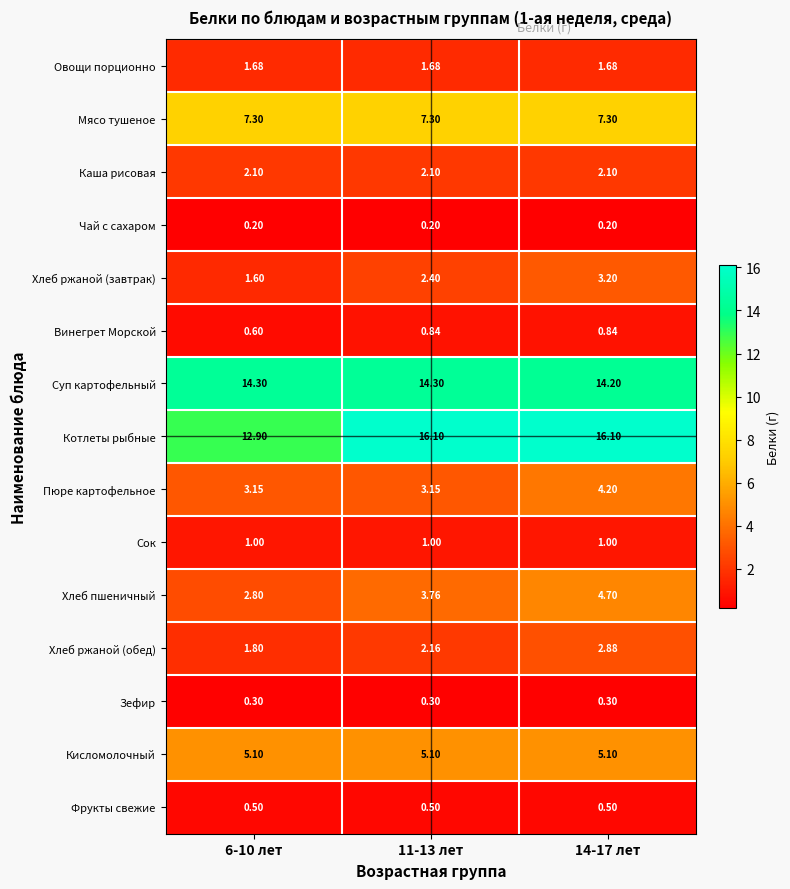

At which category is the sum across all series the highest?

14-17 лет